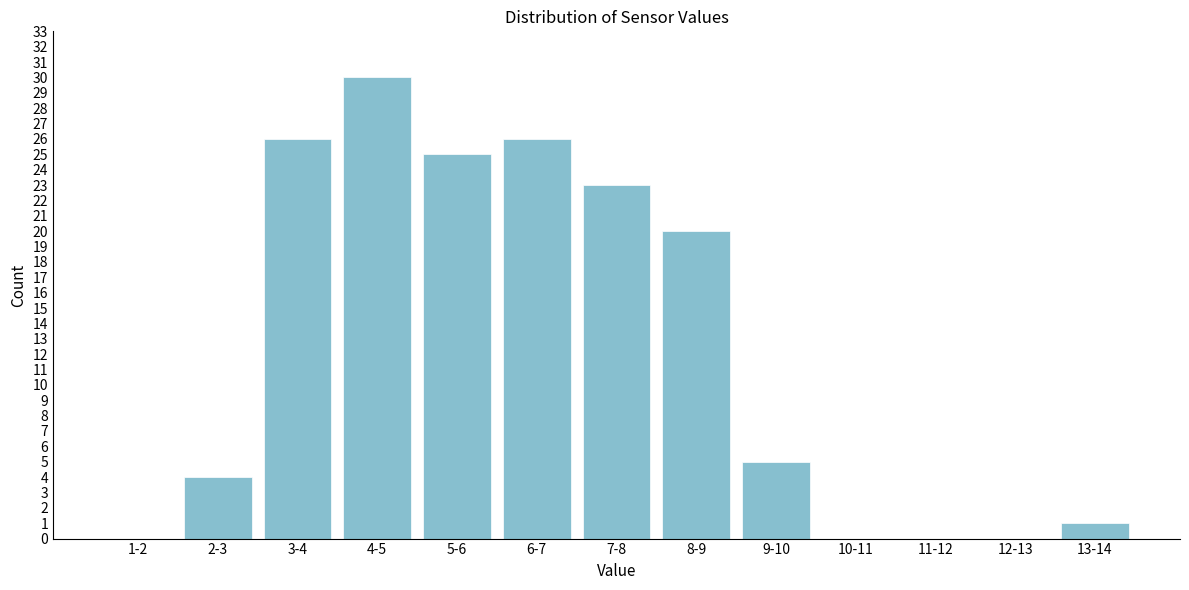

Reading left to right, extract all data points from this chart.

1-2=0	2-3=4	3-4=26	4-5=30	5-6=25	6-7=26	7-8=23	8-9=20	9-10=5	10-11=0	11-12=0	12-13=0	13-14=1